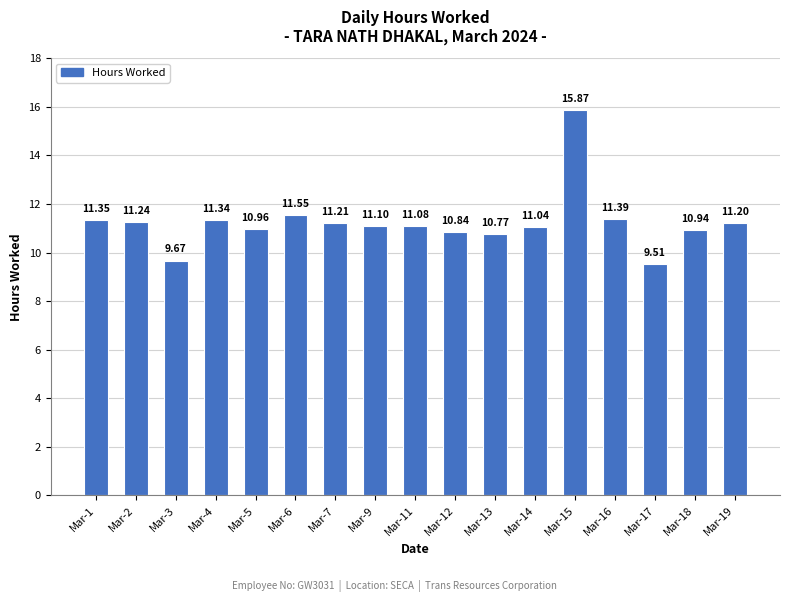

Are the bars grouped side by side (vs. stacked)?

No